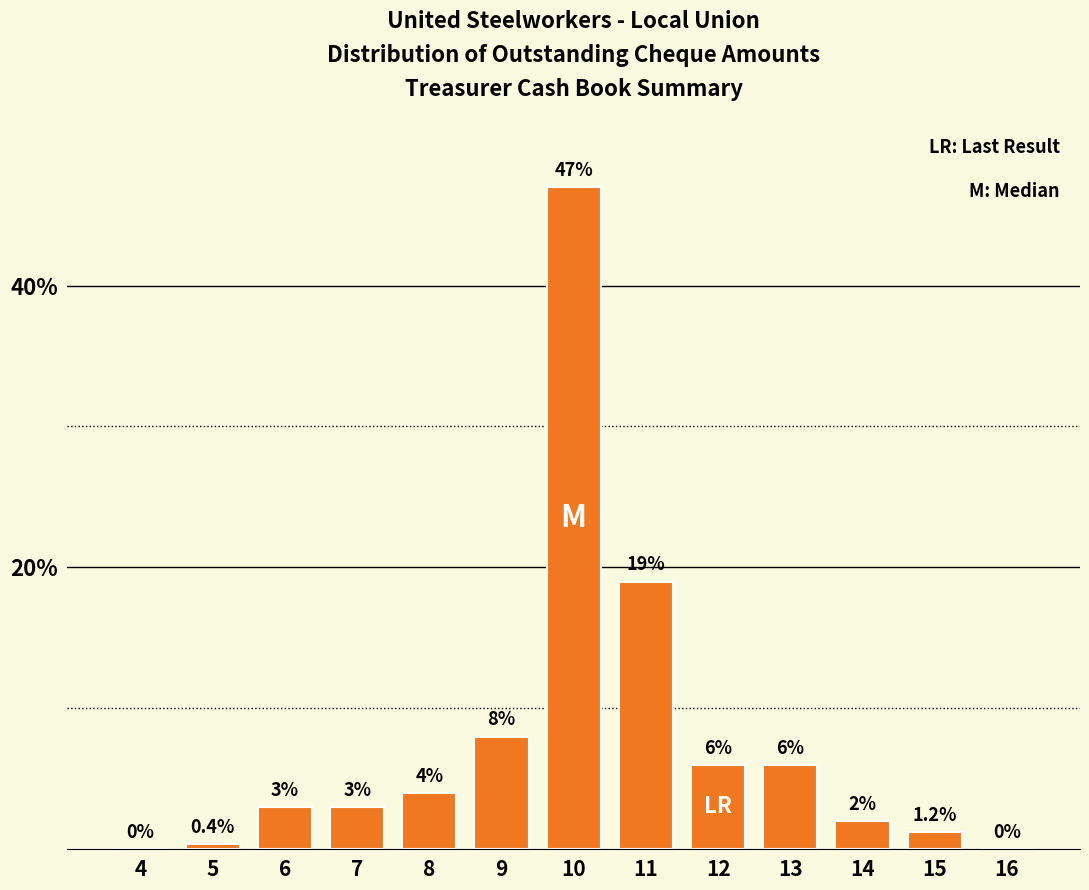

Reading left to right, extract all data points from this chart.

4=0.0	5=0.4	6=3.0	7=3.0	8=4.0	9=8.0	10=47.0	11=19.0	12=6.0	13=6.0	14=2.0	15=1.2	16=0.0